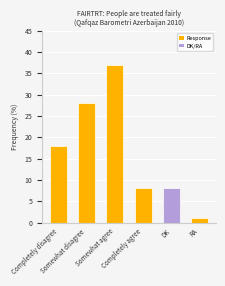

Approximately how many times larger is the value at Completely agree compared to RA?

8.0